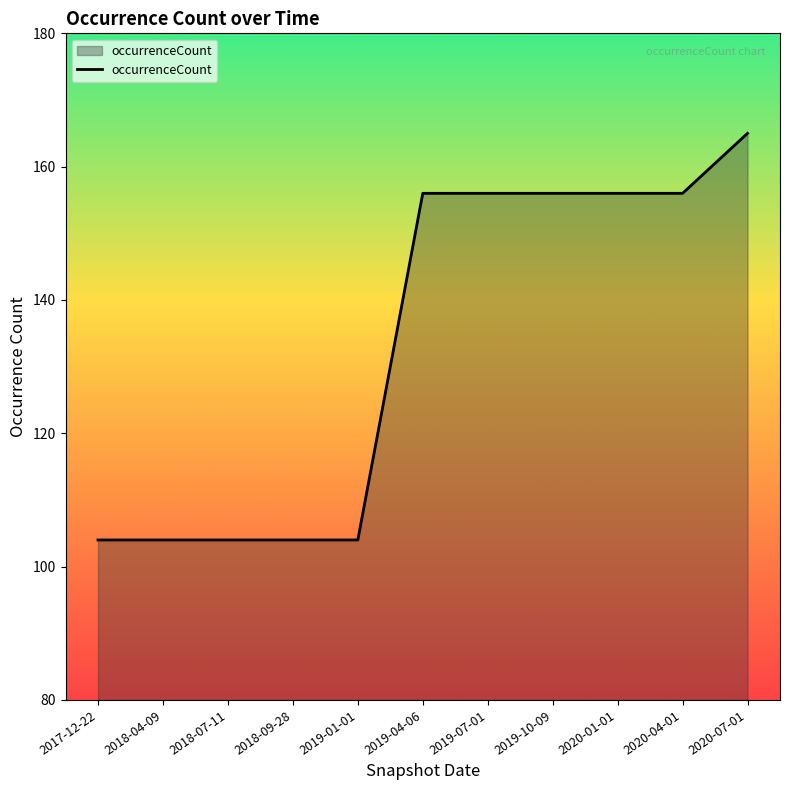

Which label corresponds to the largest value in the chart?

2020-07-01